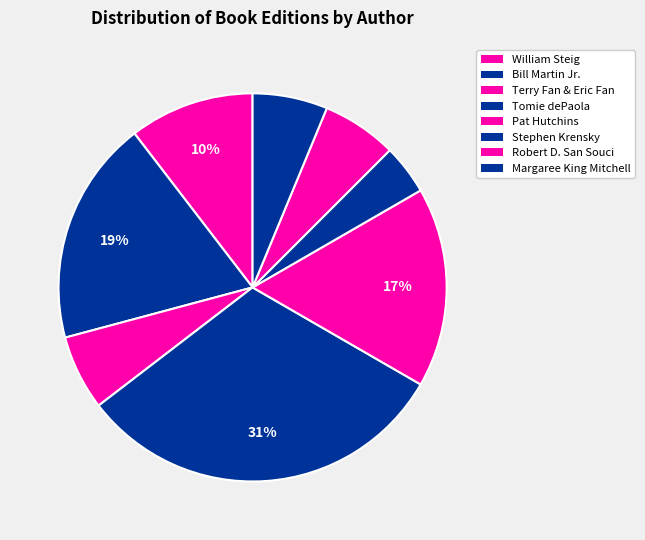

How many slices are in this pie chart?

8